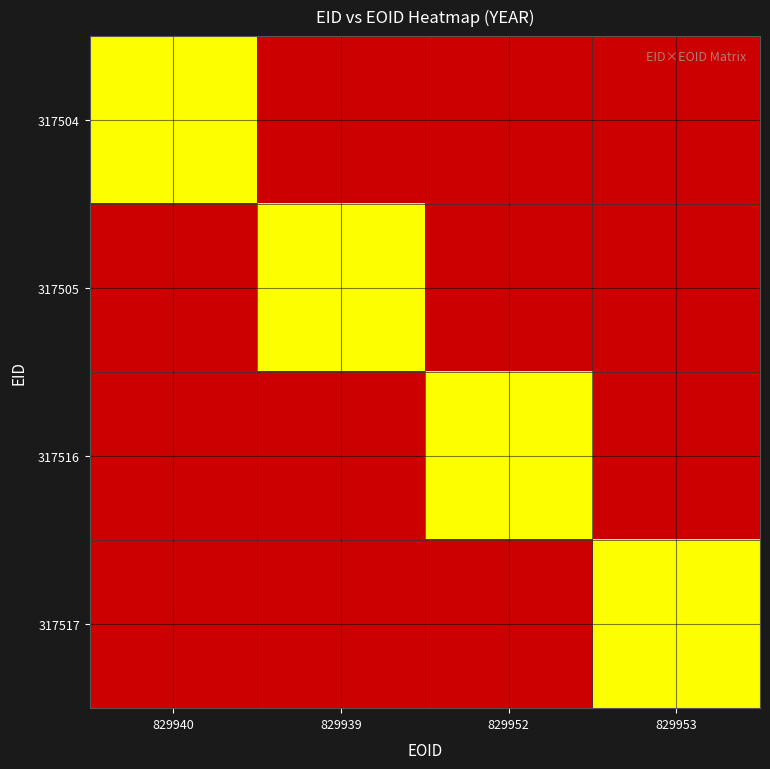

What is the total value across all series at 317505?

2010